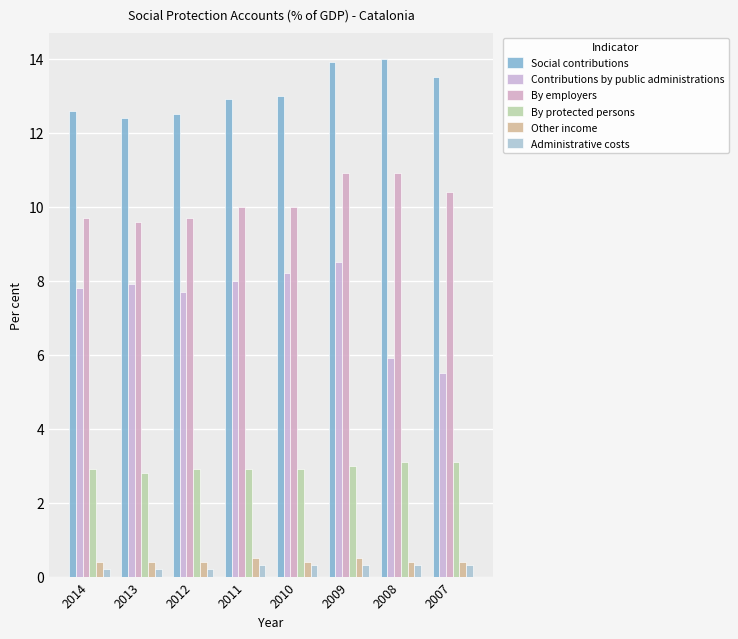

Which has a higher value, 2010 or 2008?

2008